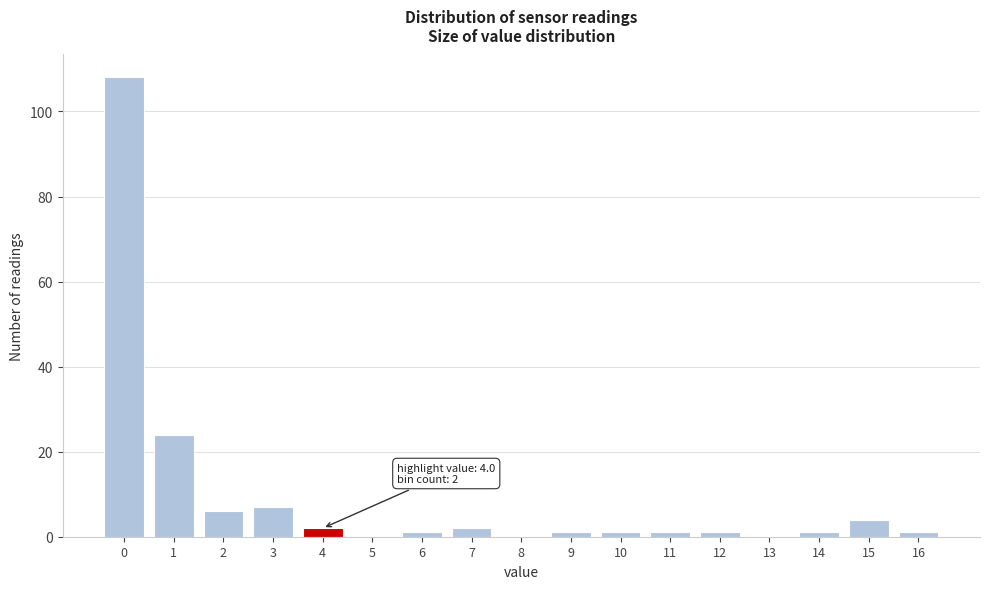

Reading left to right, extract all data points from this chart.

0=108	1=24	2=6	3=7	4=2	5=0	6=1	7=2	8=0	9=1	10=1	11=1	12=1	13=0	14=1	15=4	16=1